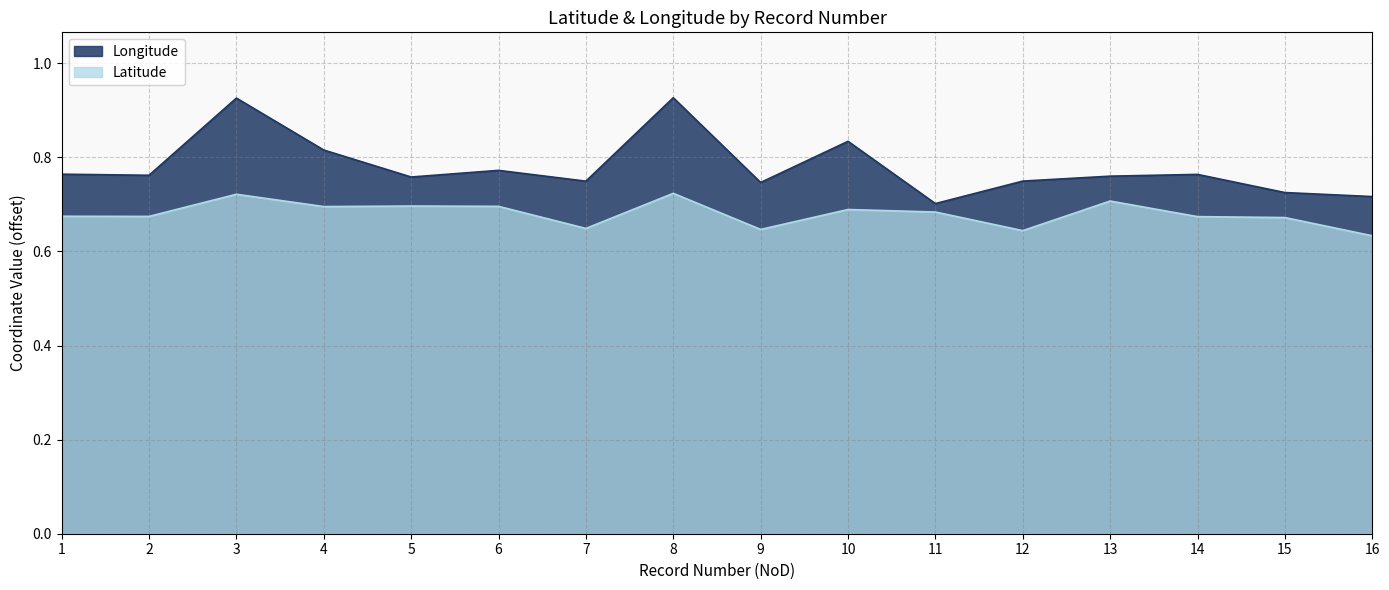

Rank the categories by Longitude value from lowest to highest.

11, 16, 15, 9, 7, 12, 5, 13, 2, 14, 1, 6, 4, 10, 3, 8